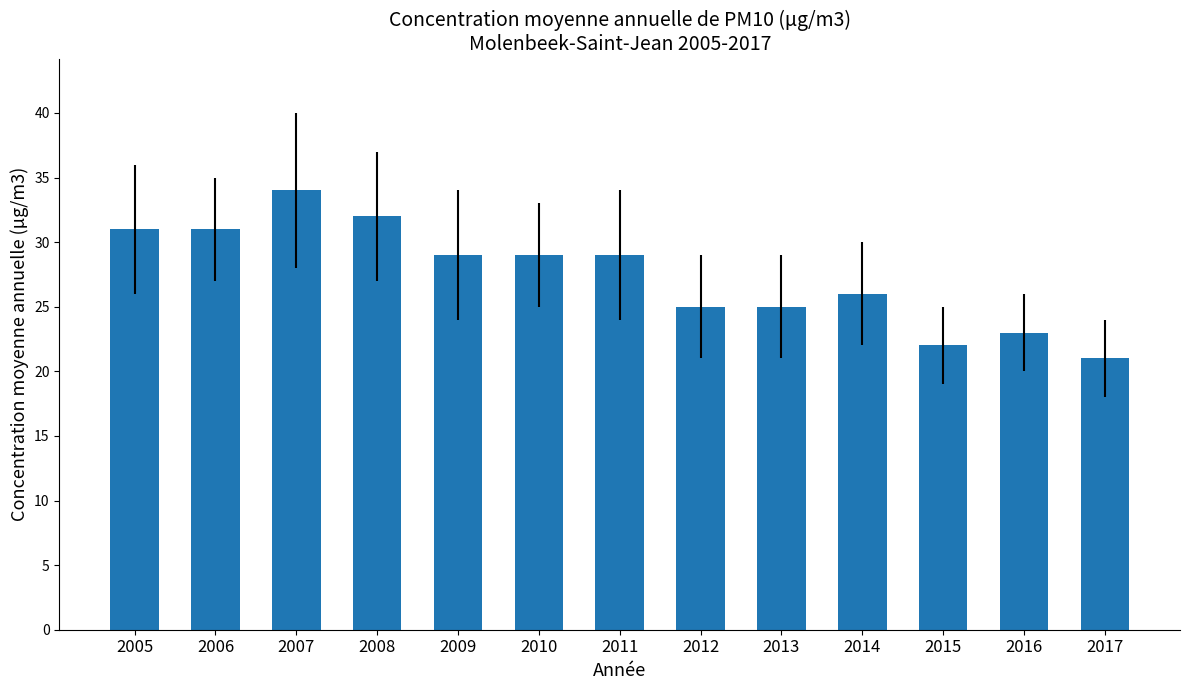

Which label corresponds to the largest value in the chart?

2007